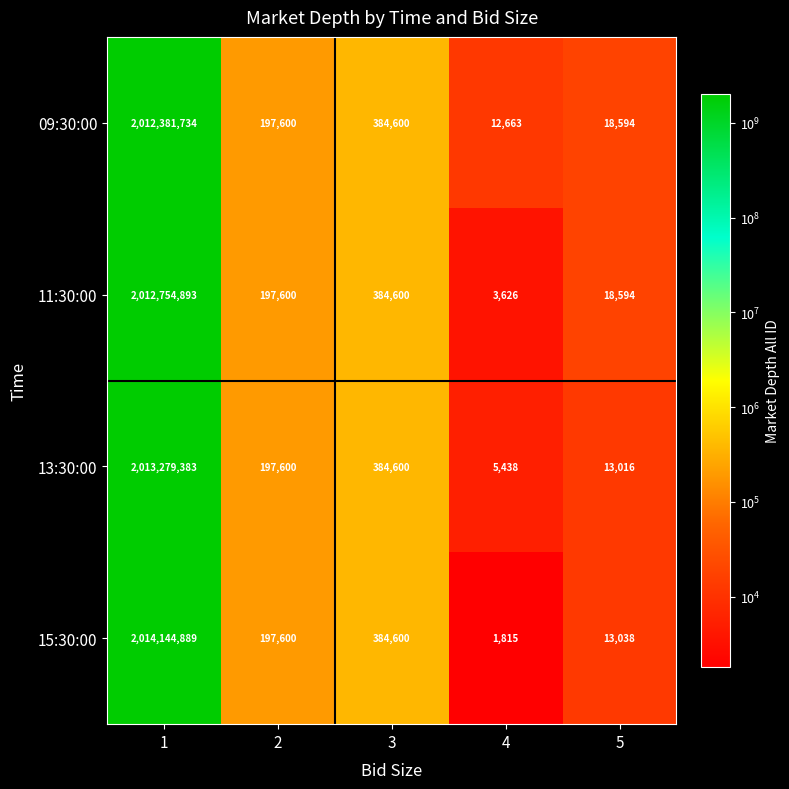

Rank the series by their maximum value, from highest to lowest.

15:30:00, 13:30:00, 11:30:00, 09:30:00